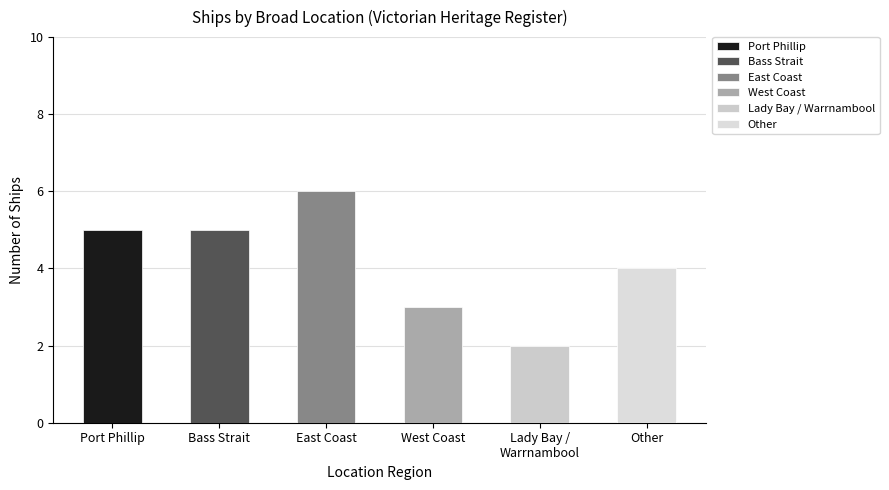

Where does the data first go above 5?

East Coast